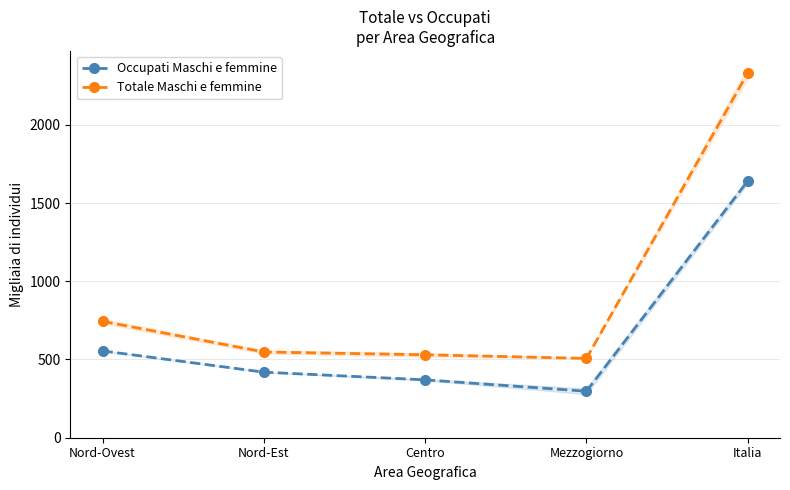

How many distinct data groups are displayed?

2